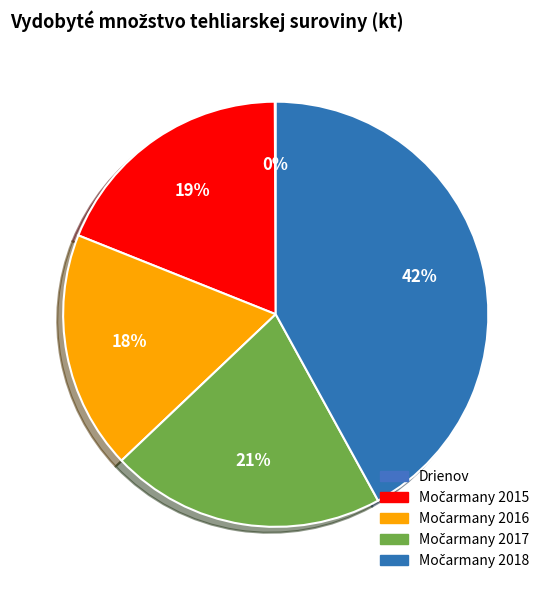

Combined, what portion of the pie is Drienov and Močarmany 2016?

18.2%